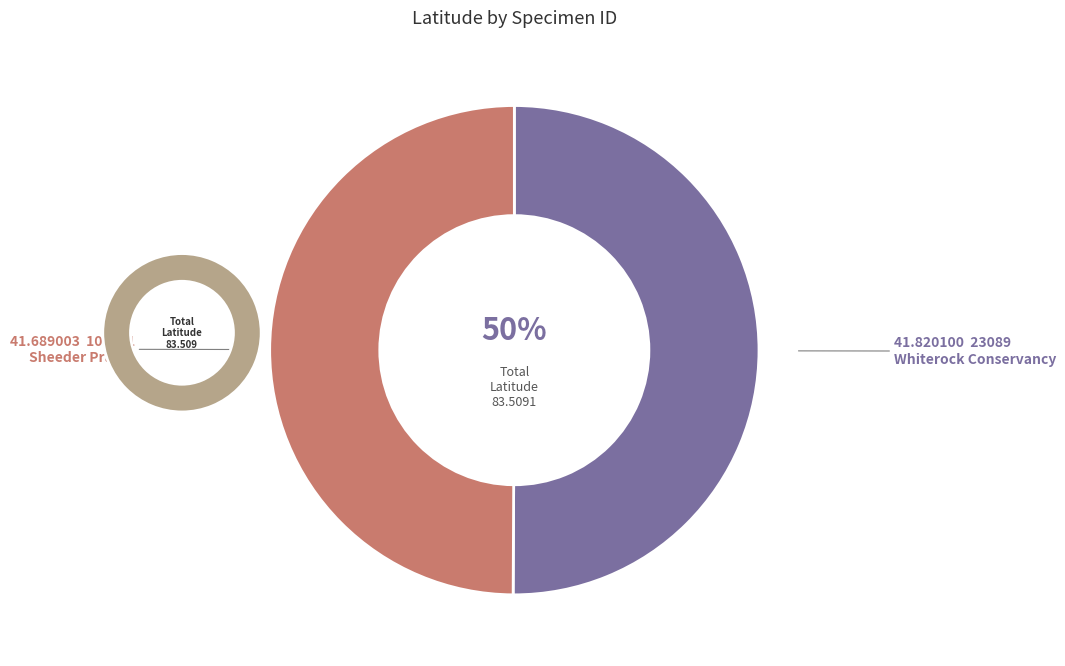

How many segments does this pie chart have?

2